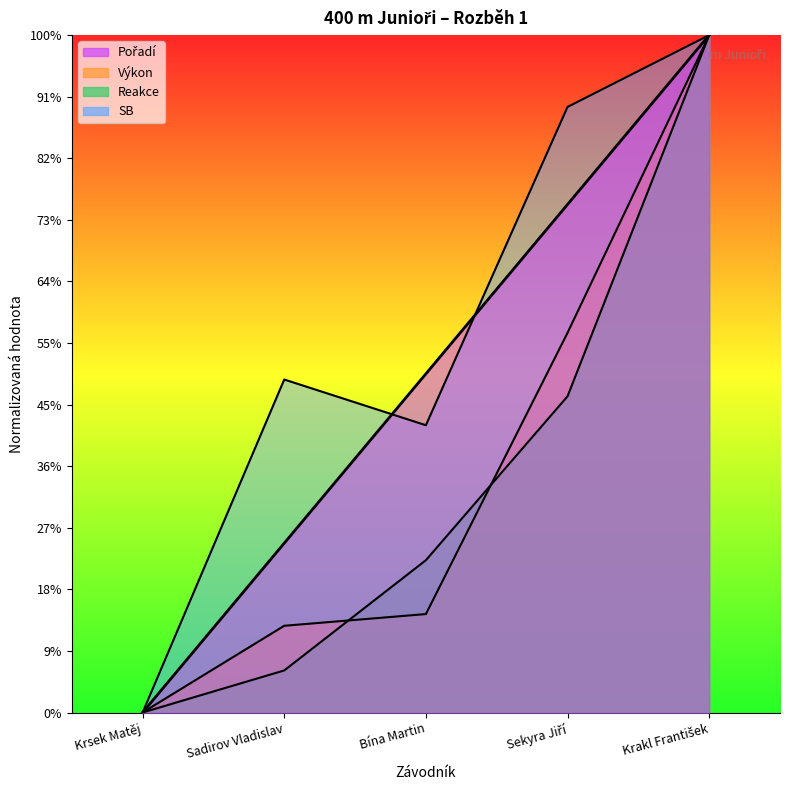

True or false: SB has a value of 47.4 at Sadirov Vladislav.

False